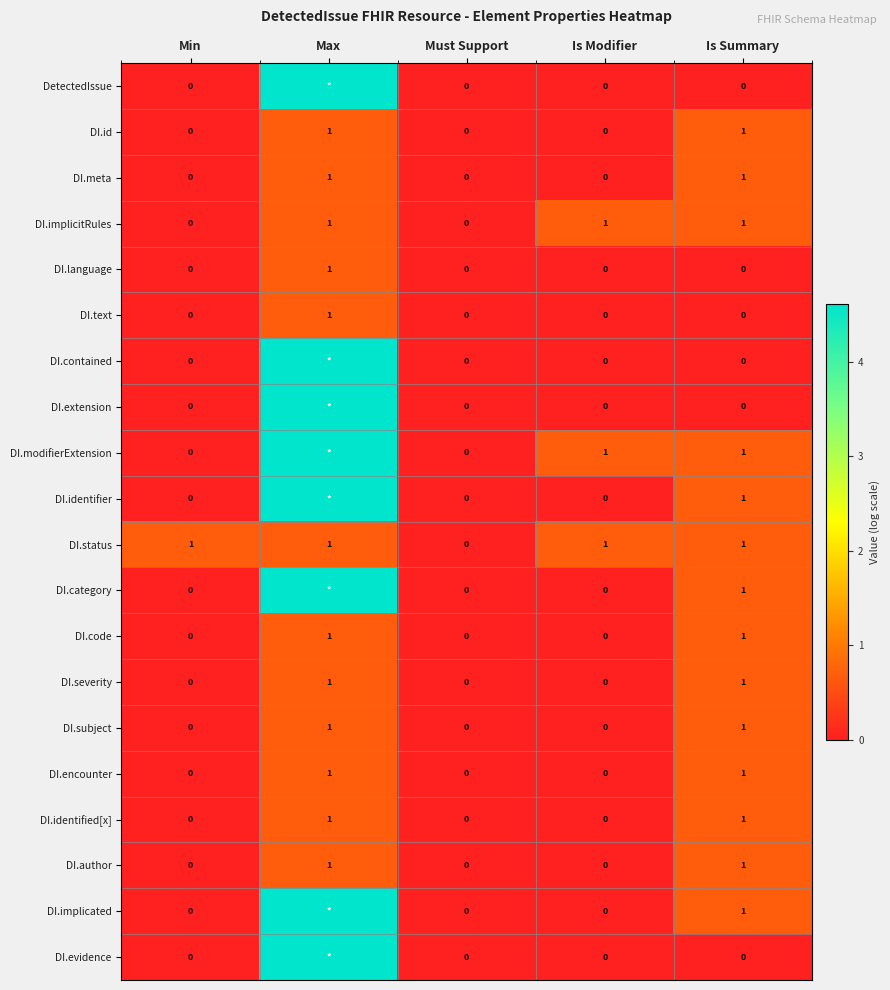

How many values in the DI.text series exceed 0?

1